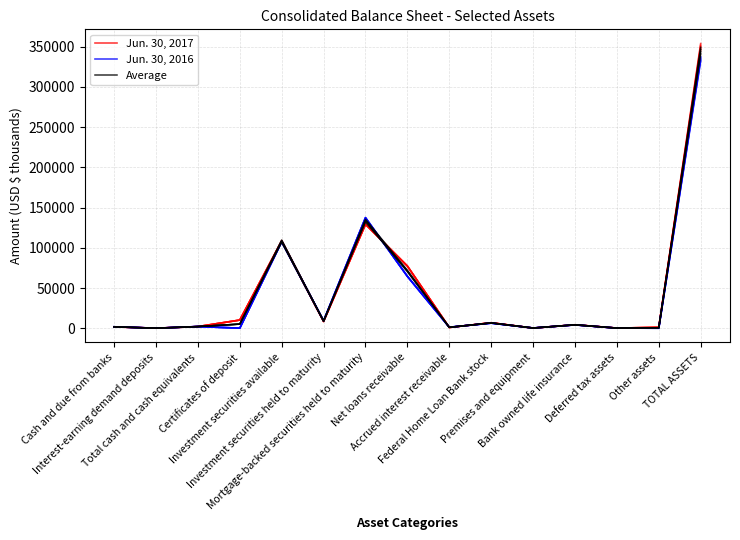

Which series has the largest range (max minus min)?

Jun. 30, 2017